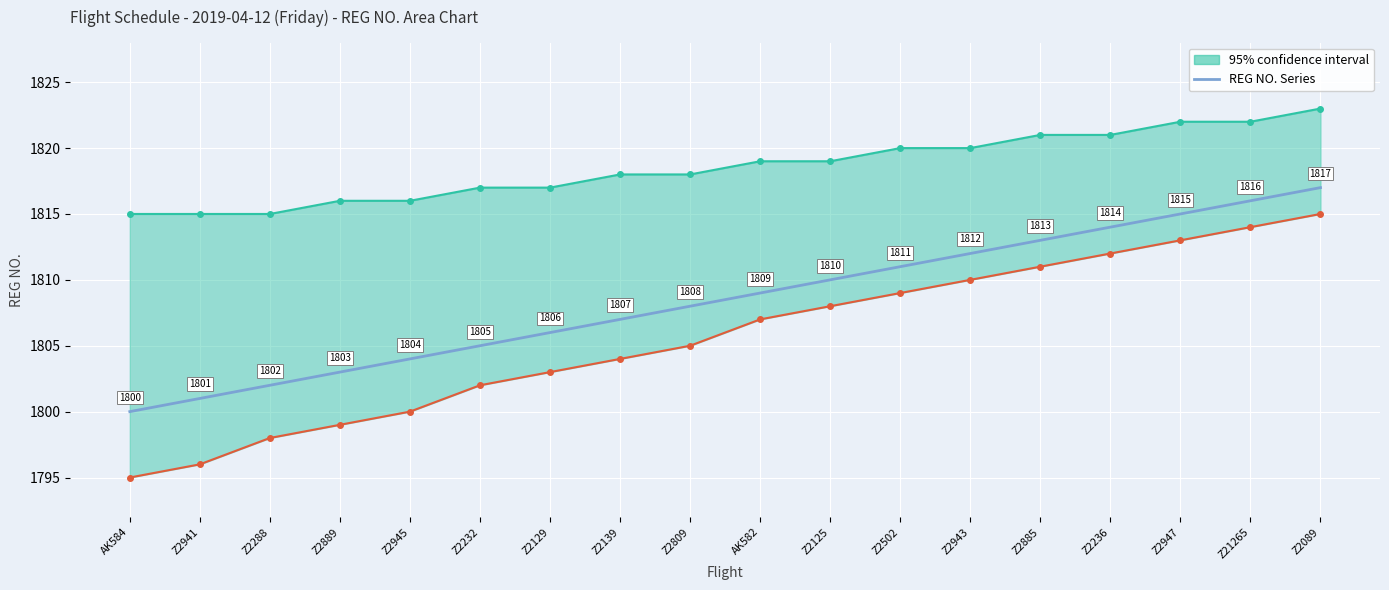

True or false: the data shows 3030 at Z2809.

False